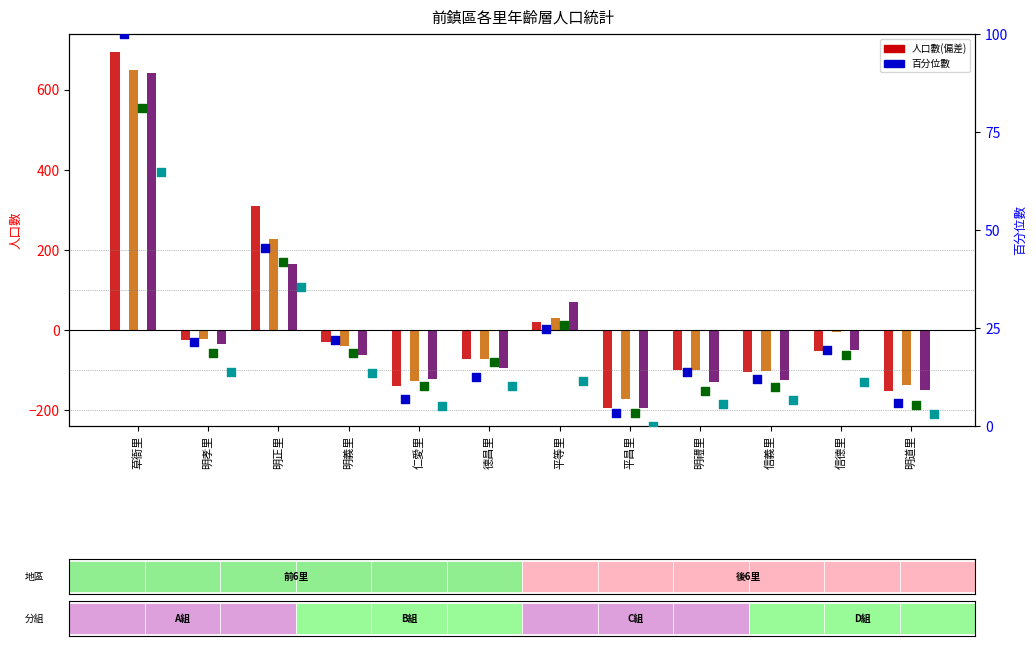

At how many categories does at least one series exceed -121?

12